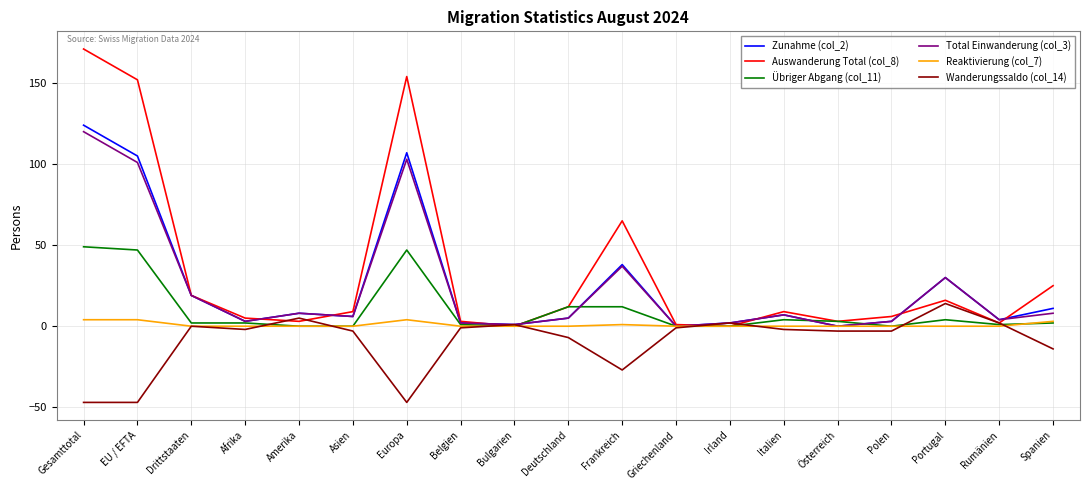

At which category does the chart reach its peak across all series?

Gesamttotal